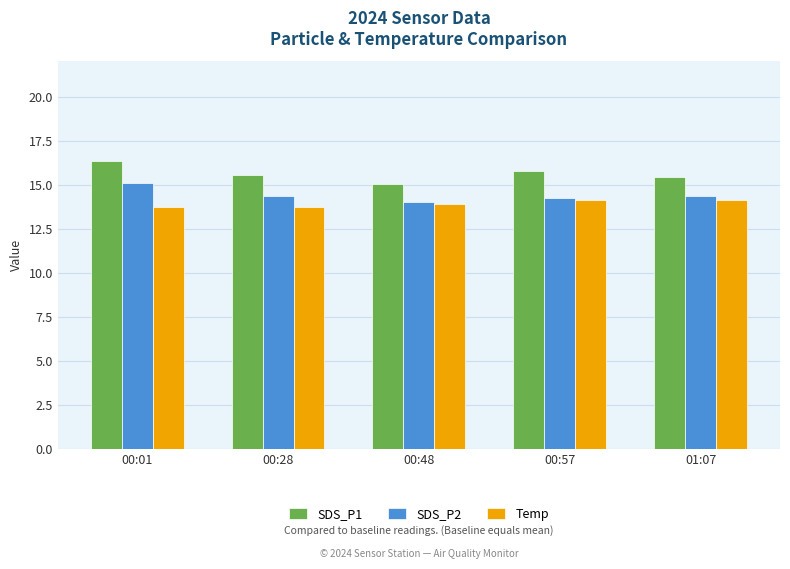

What is the greatest value displayed?

16.3